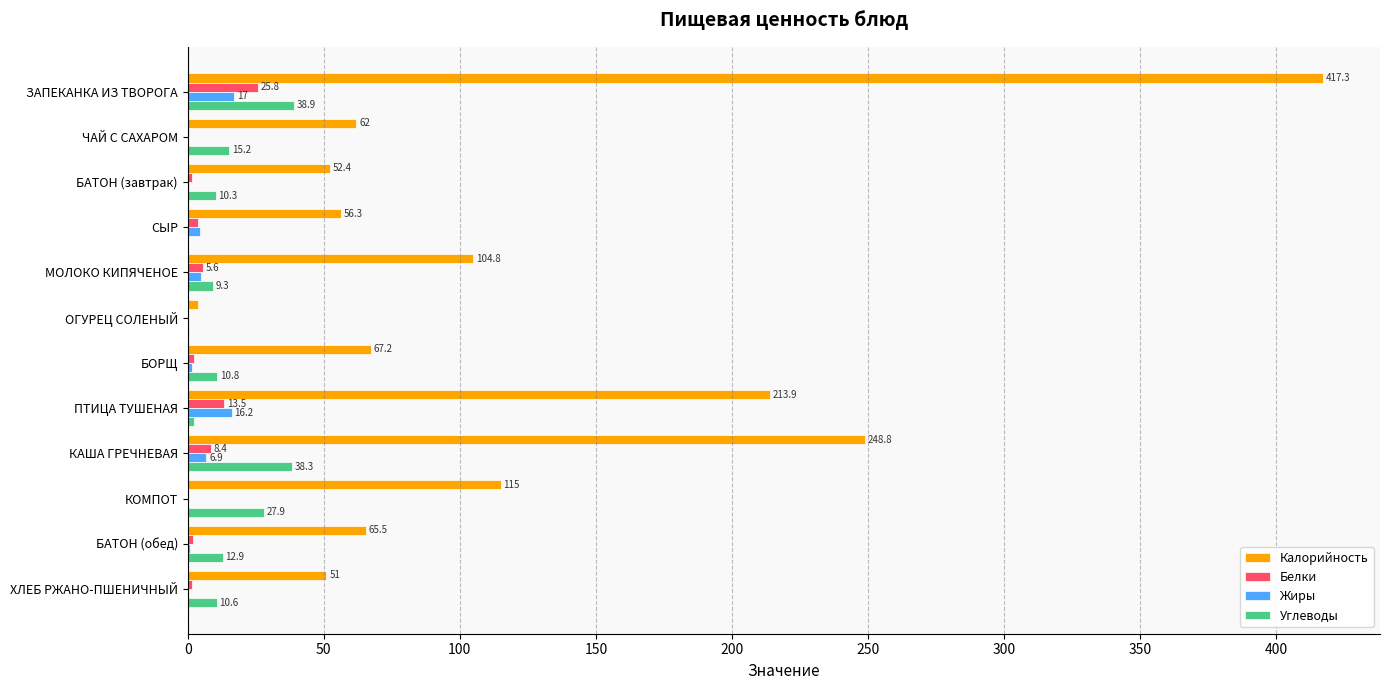

What are all the series names shown in the legend?

Калорийность, Белки, Жиры, Углеводы